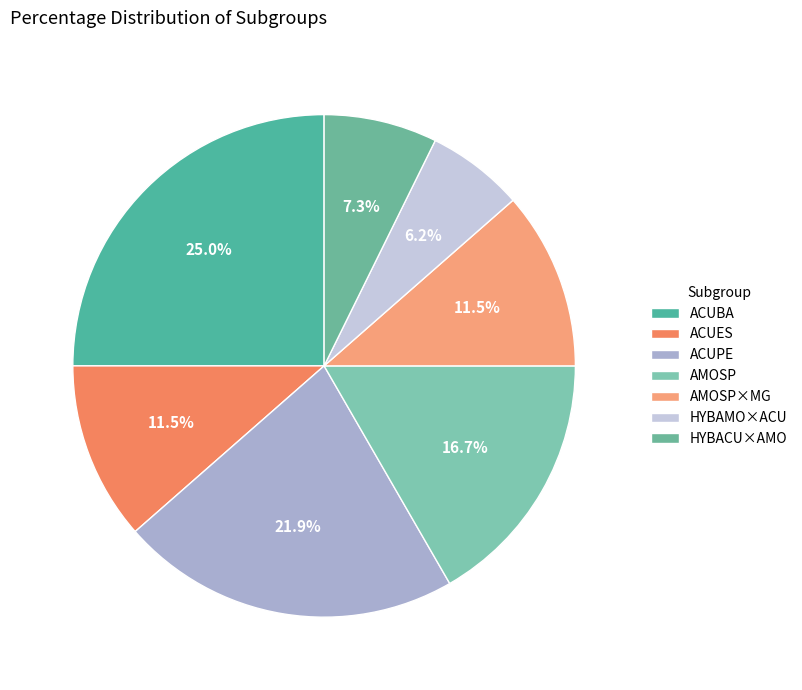

To the nearest percent, what is the average slice percentage?

14%